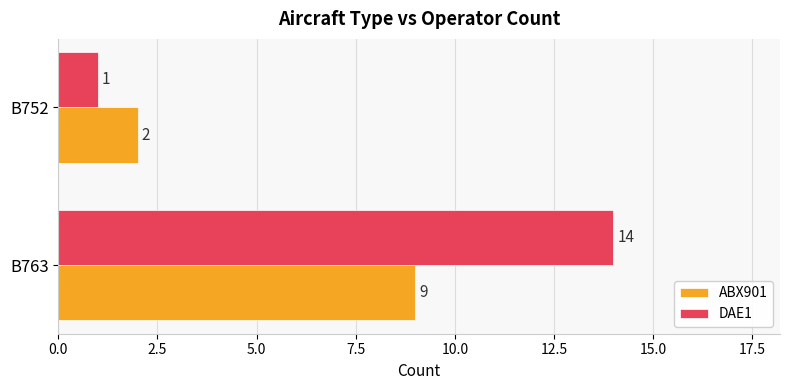

What is the difference between the DAE1 values at B752 and B763?

13